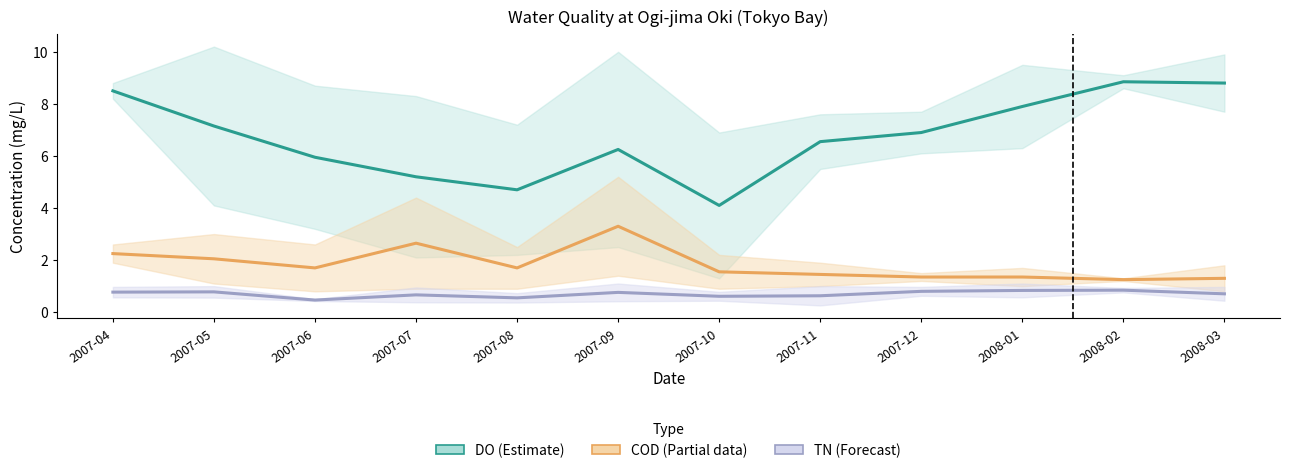

Which series has the largest range (max minus min)?

DO mid